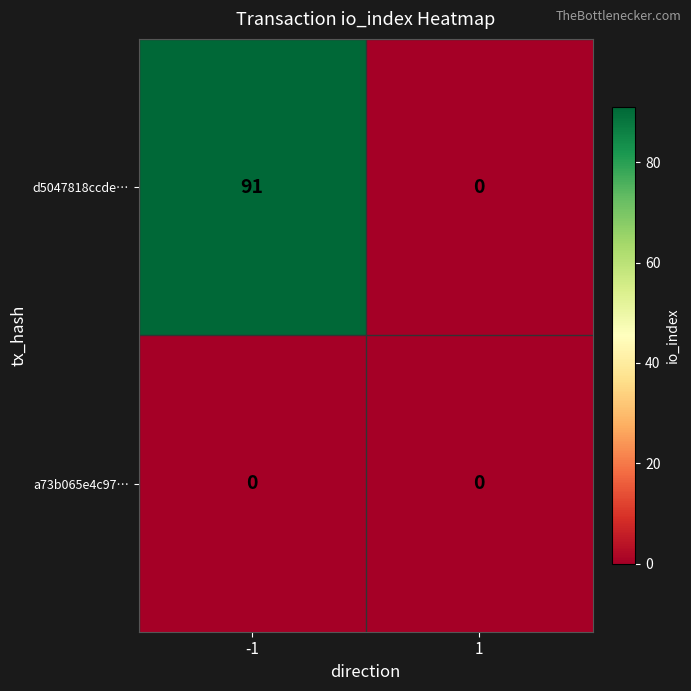

True or false: d5047818ccde… has a value of 0 at 1.

True